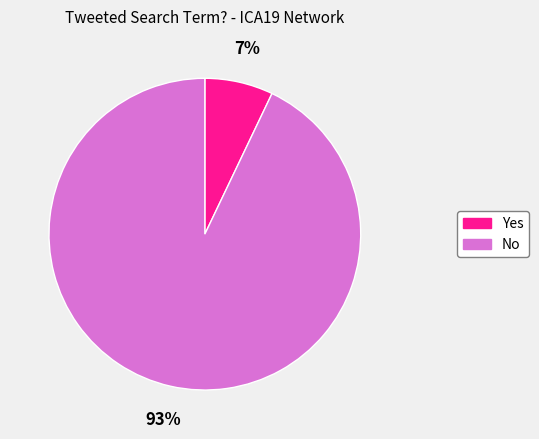

To the nearest percent, what is the difference between the largest and smallest slice percentages?

86%